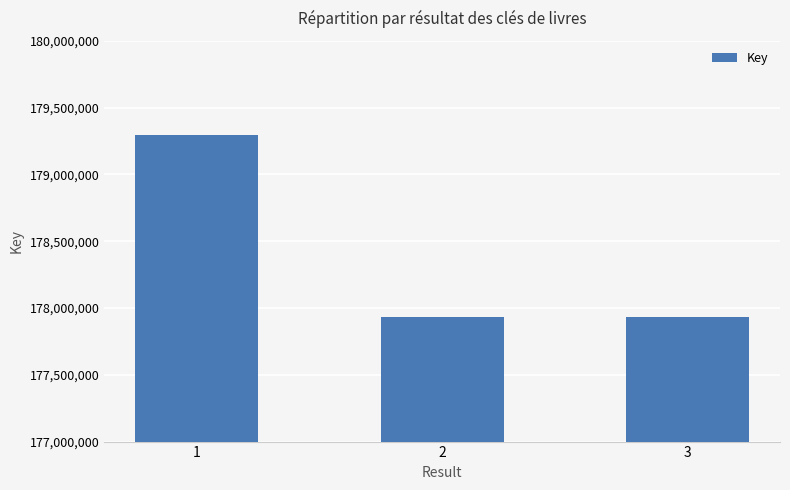

What is the difference between the maximum and minimum values?

1364415